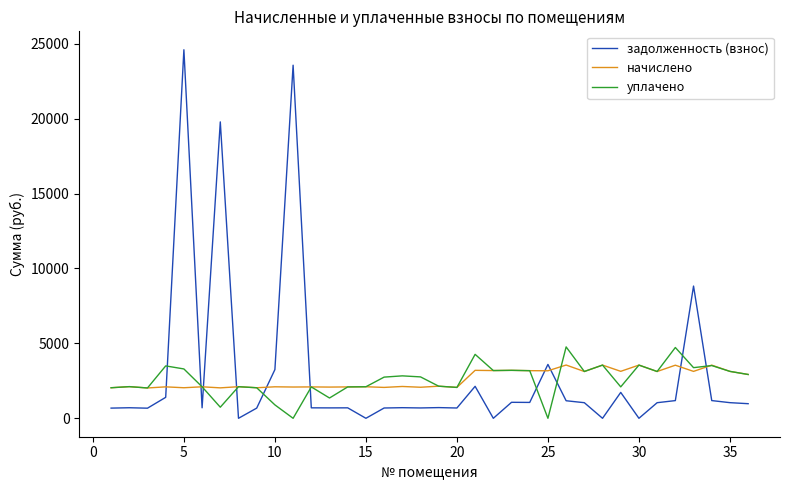

Which series has the largest range (max minus min)?

задолженность (взнос)